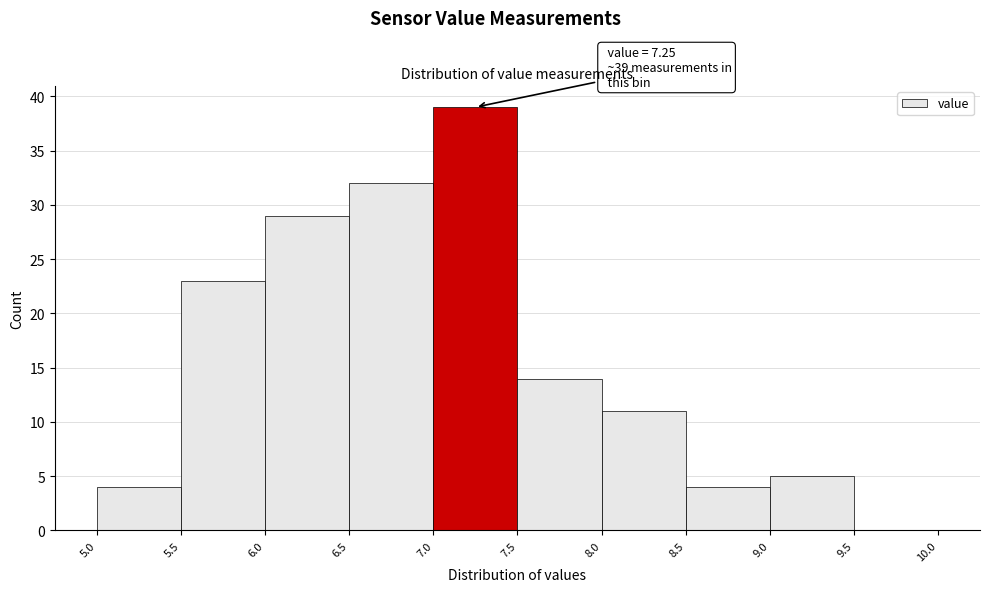

Which range on the x-axis has the tallest bar?

7.0 to 7.5